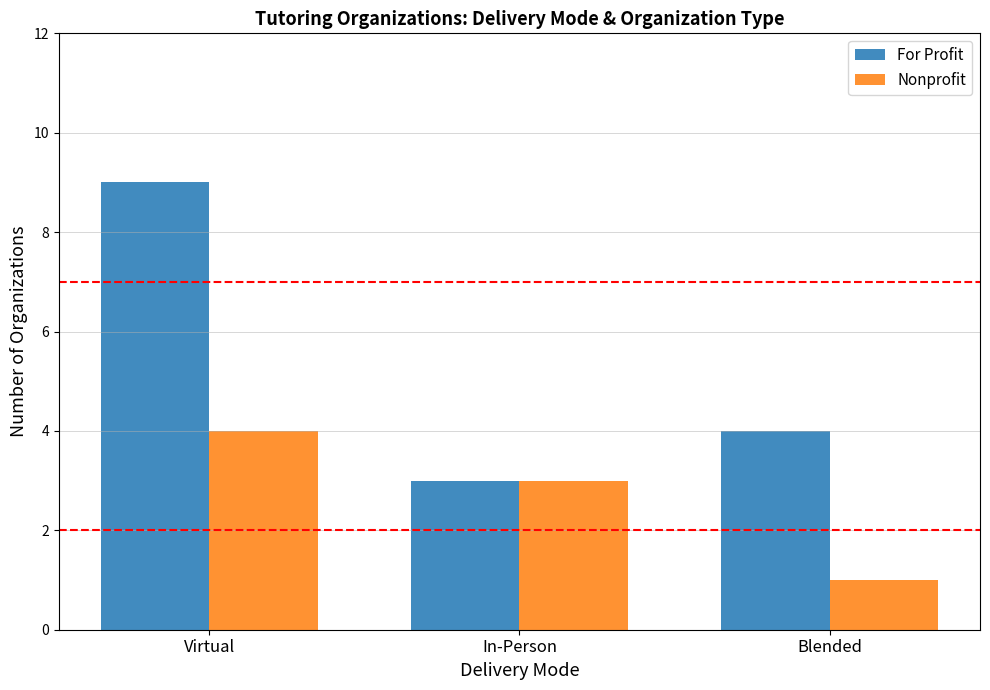

What is the total value across all series at Blended?

5